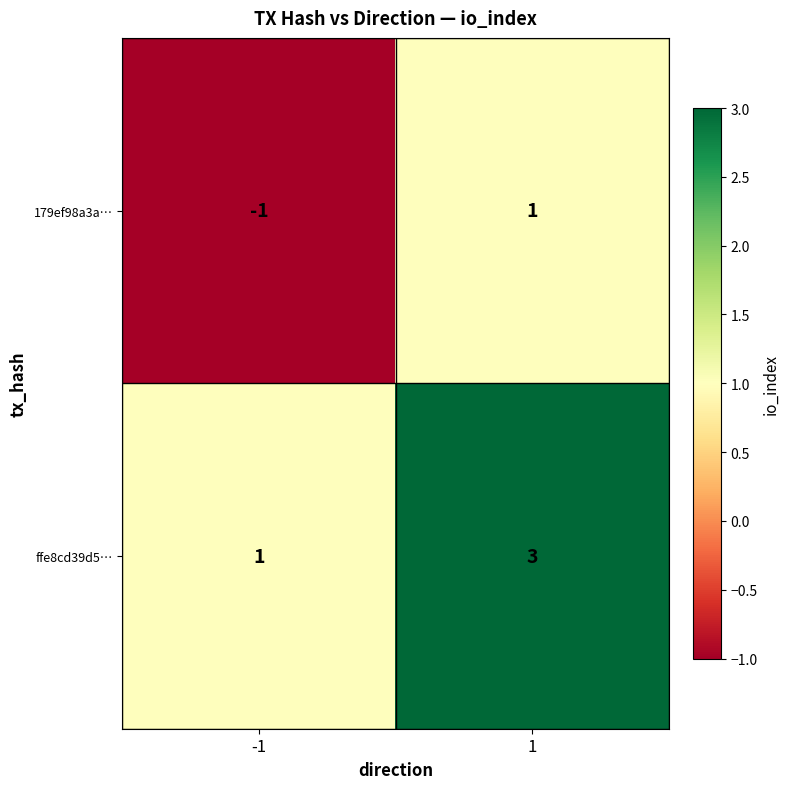

What is the smallest value displayed?

-1